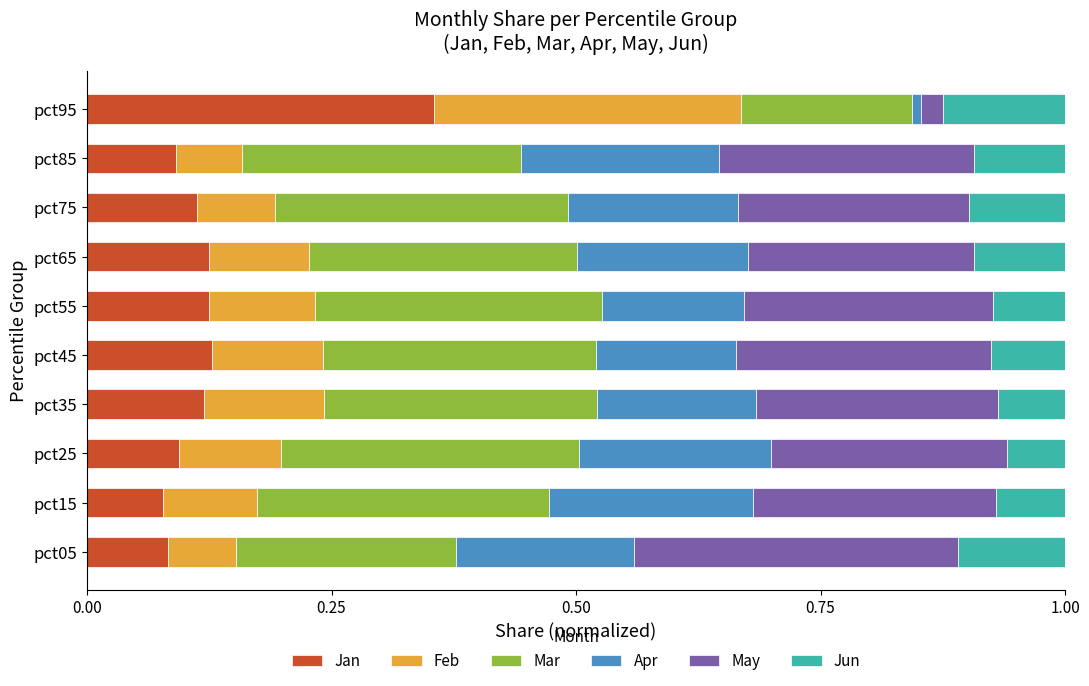

What is the total value across all series at pct35?

1.0